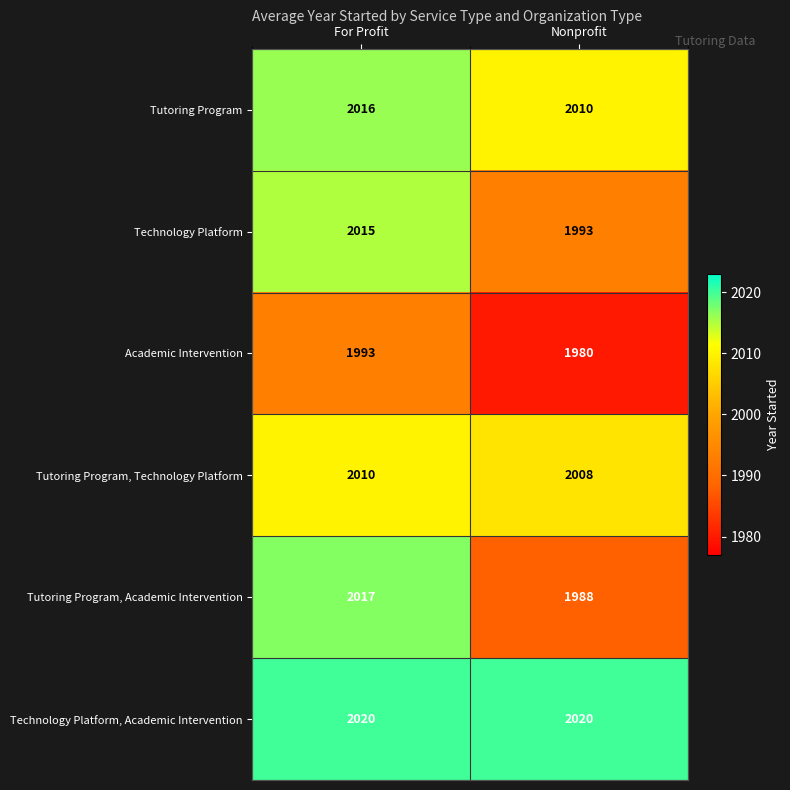

Which category has the lowest value across all series?

Nonprofit